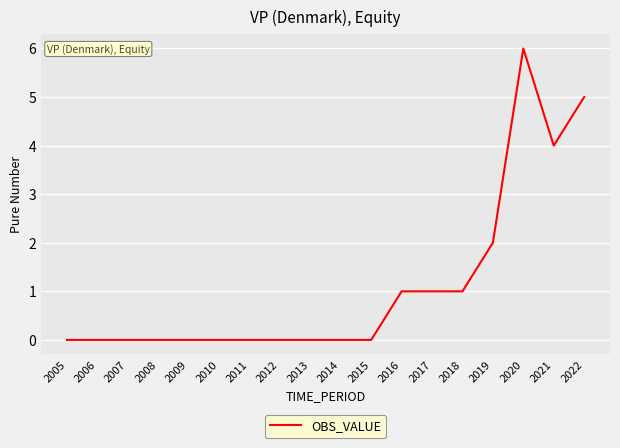

Count the values in the range 0 to 1.

14